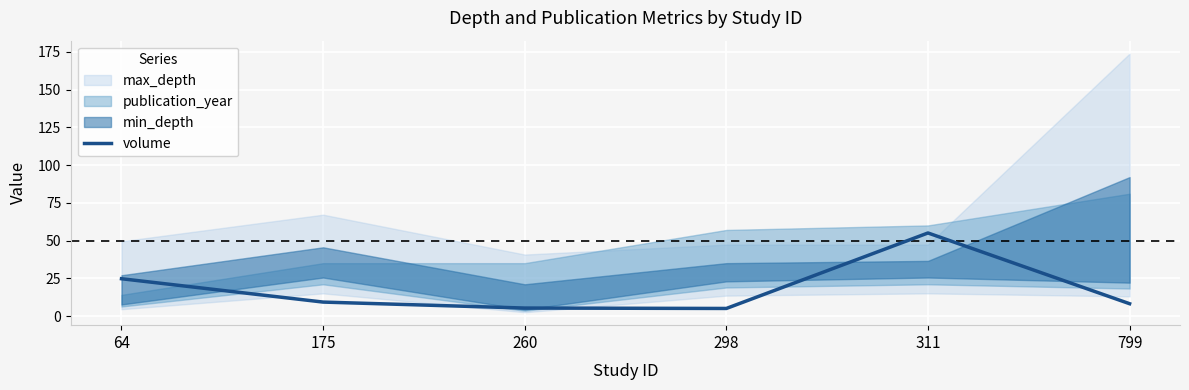

Reading right to left, extract all data points from this chart.

8.1	55.0	5.0	5.3	9.2	24.7